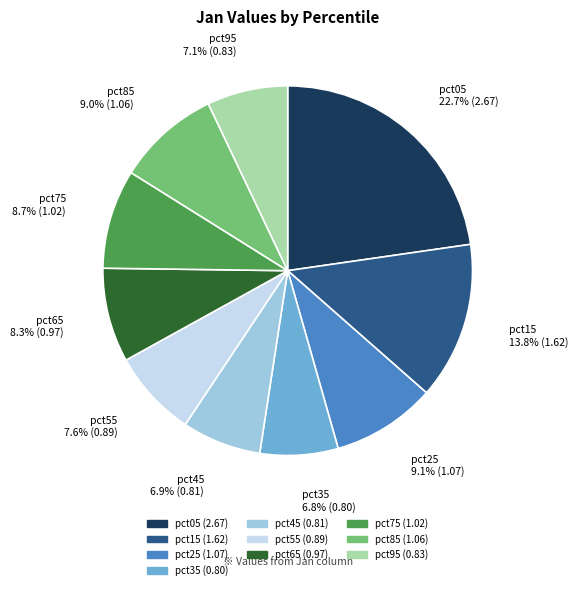

What percentage is the pct45 slice, to the nearest percent?

7%